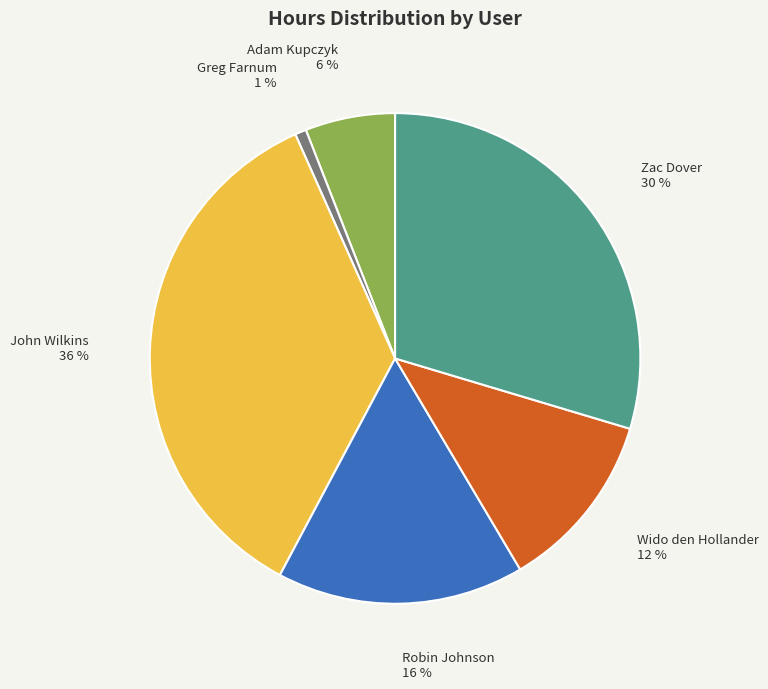

How many segments does this pie chart have?

6